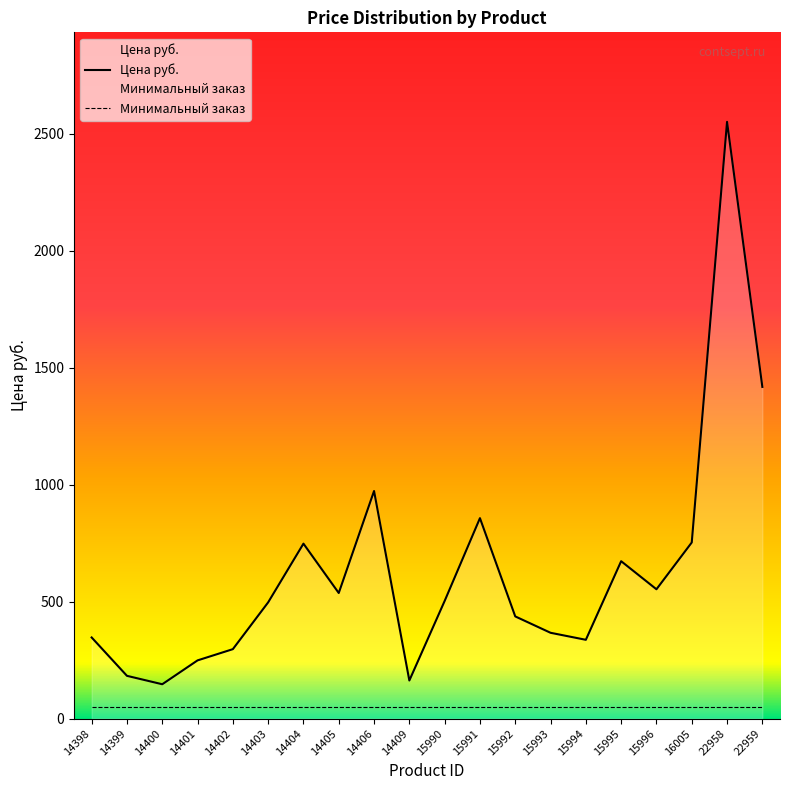

List the labels in order of value, largest first.

22958, 22959, 14406, 15991, 16005, 14404, 15995, 15996, 14405, 15990, 14403, 15992, 15993, 14398, 15994, 14402, 14401, 14399, 14409, 14400